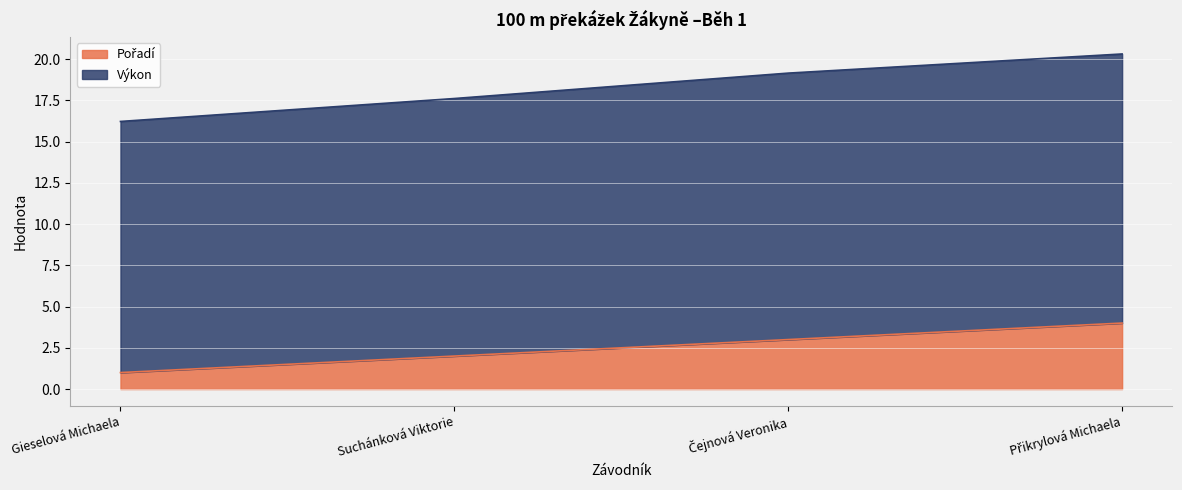

What are all the series names shown in the legend?

Pořadí, Výkon